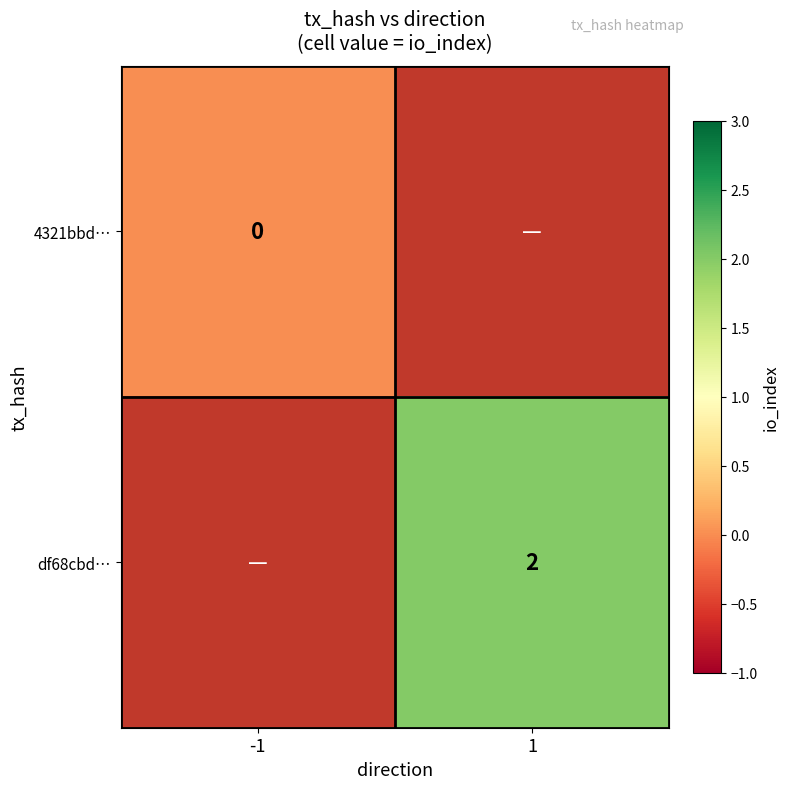

Which has a higher value, 1 or -1?

-1